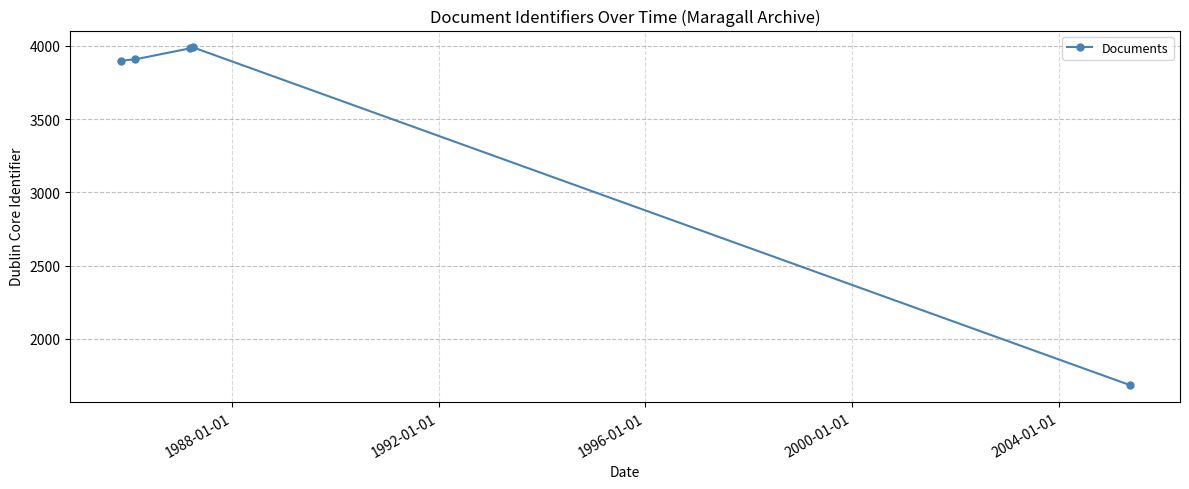

How many lines are shown in the chart?

1